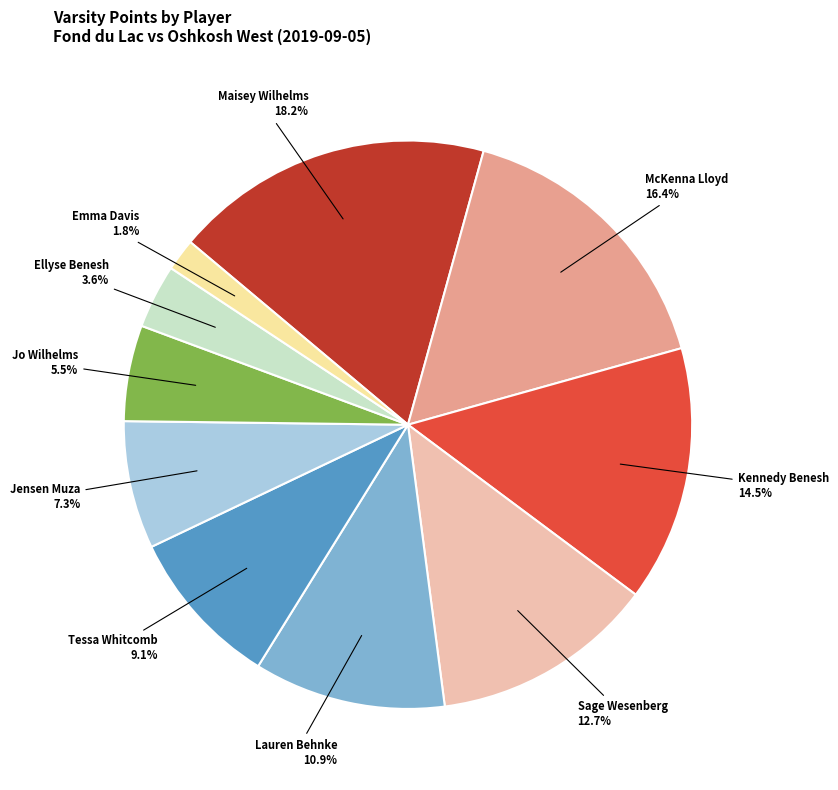

Which slice is the largest?

Maisey Wilhelms